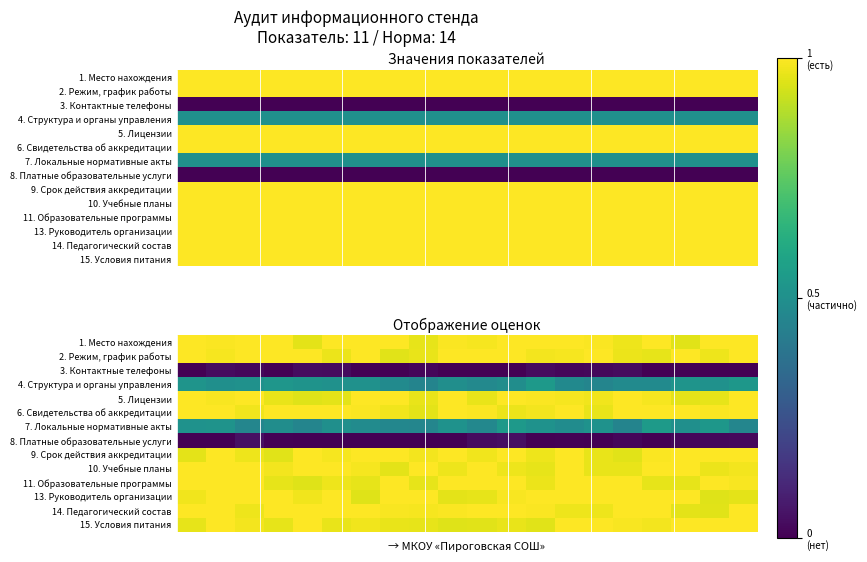

Which has a higher value, 8 or 1?

1